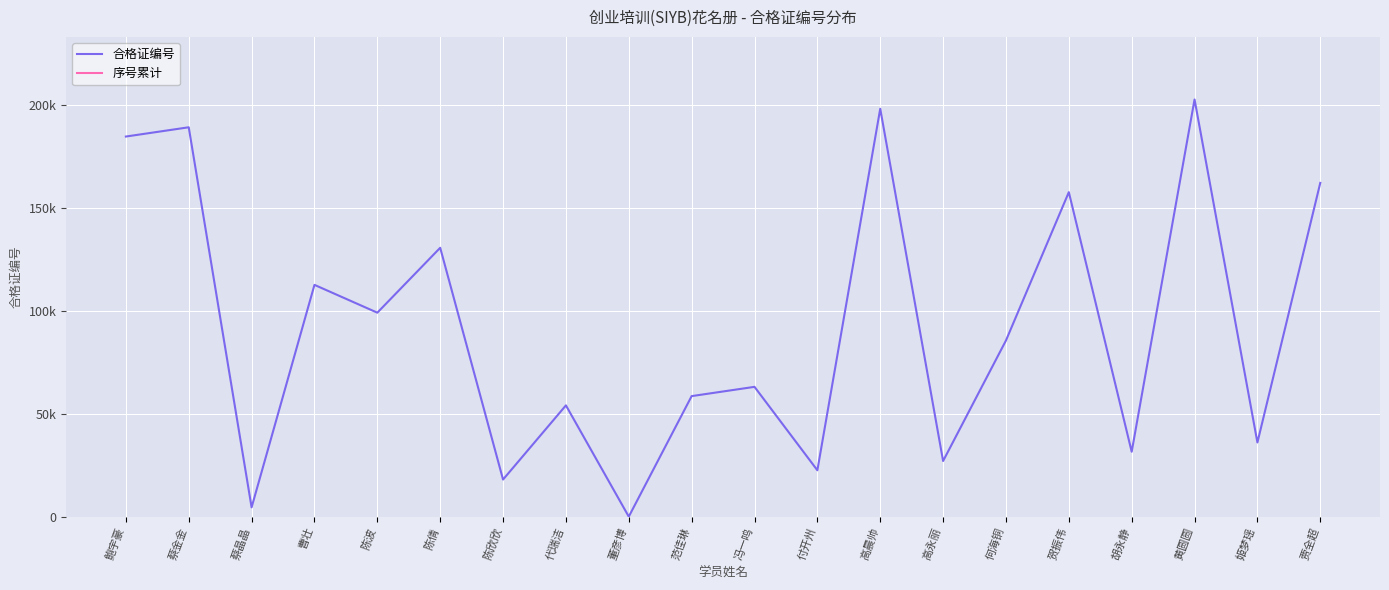

Where does the 序号累计 series first go above -1567167924700?

鲍宇豪